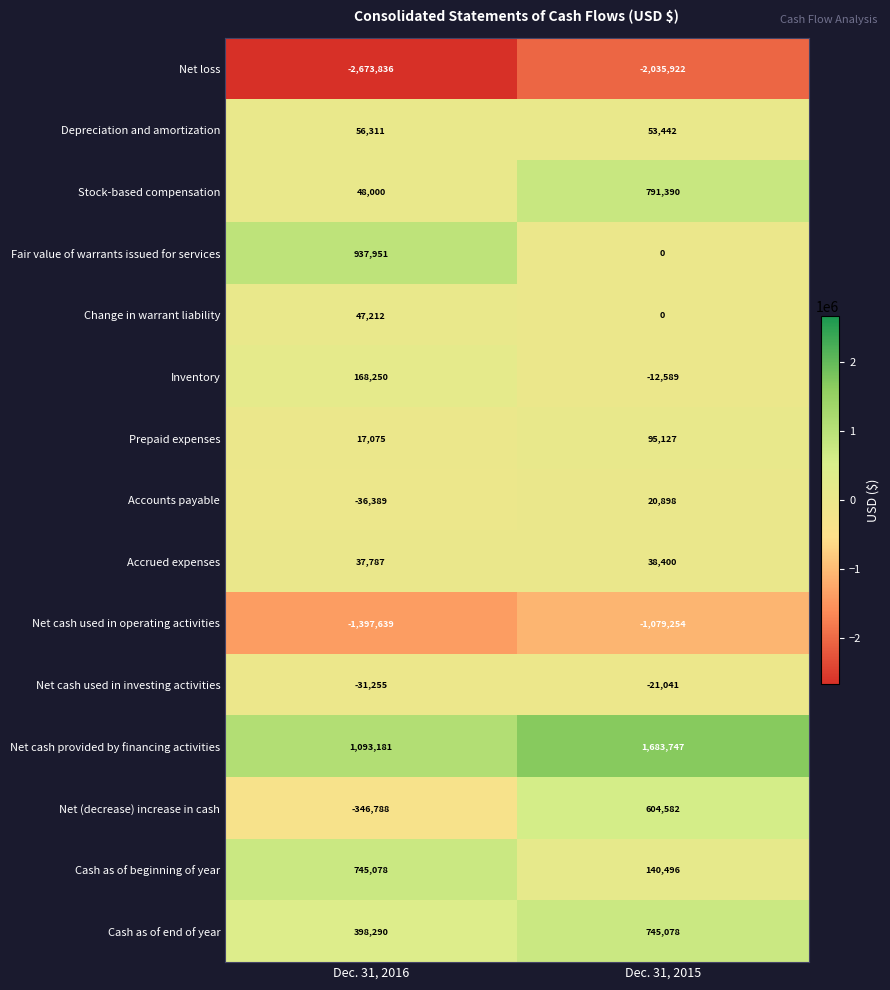

The Accrued expenses series shows 55801 at Dec. 31, 2016. True or false?

False